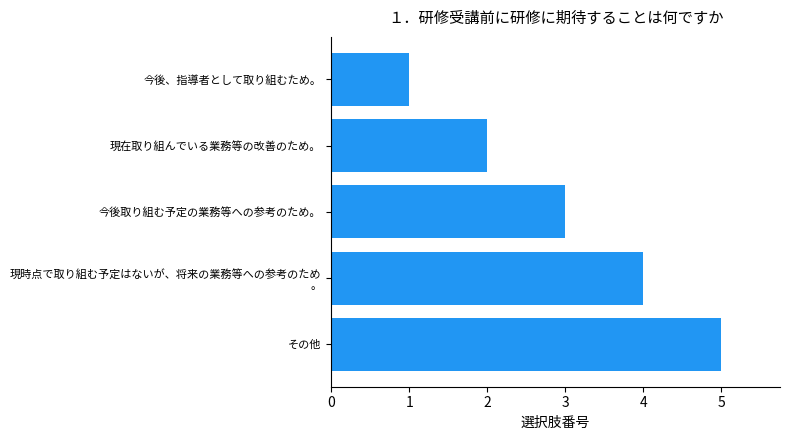

Rank the categories by value from highest to lowest.

その他, 現時点で取り組む予定はないが、将来の業務等への参考のため
。, 今後取り組む予定の業務等への参考のため。, 現在取り組んでいる業務等の改善のため。, 今後、指導者として取り組むため。